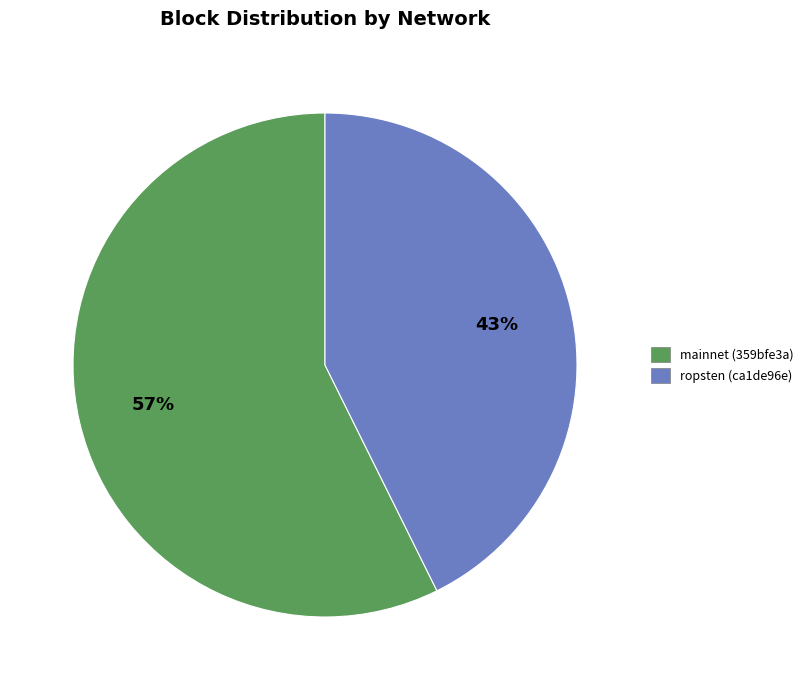

To the nearest percent, what portion does mainnet (359bfe3a) represent?

57%